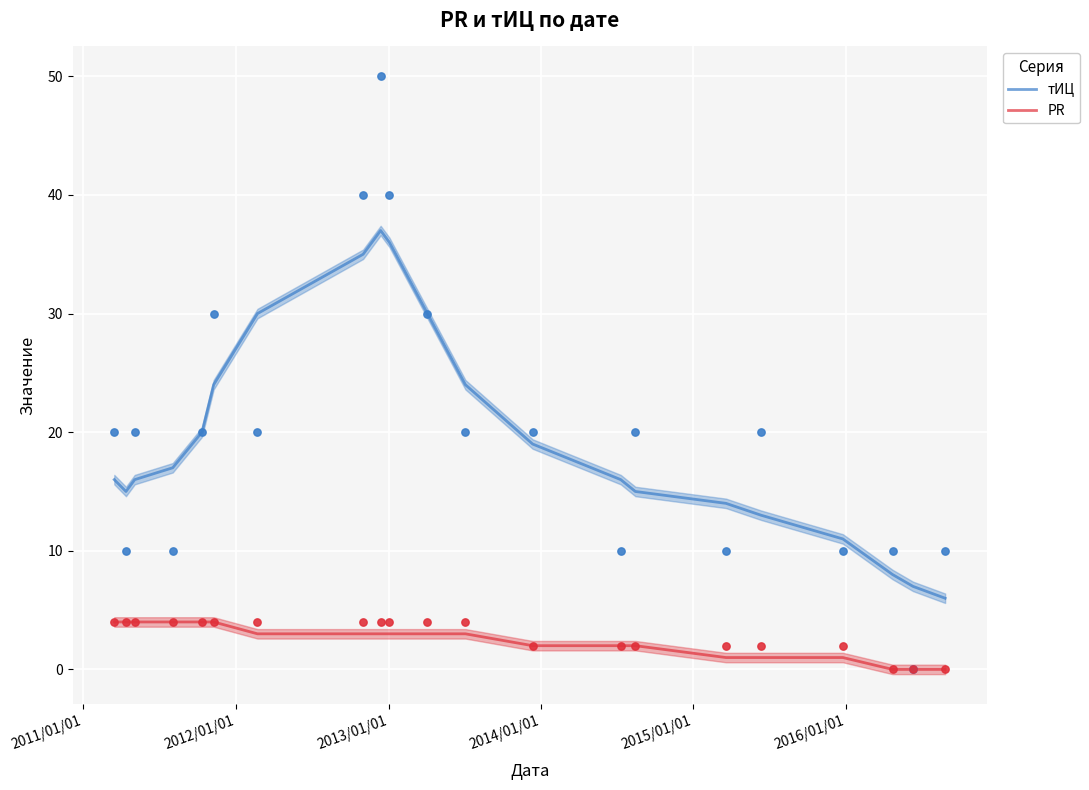

Which series reaches the minimum Y coordinate?

PR